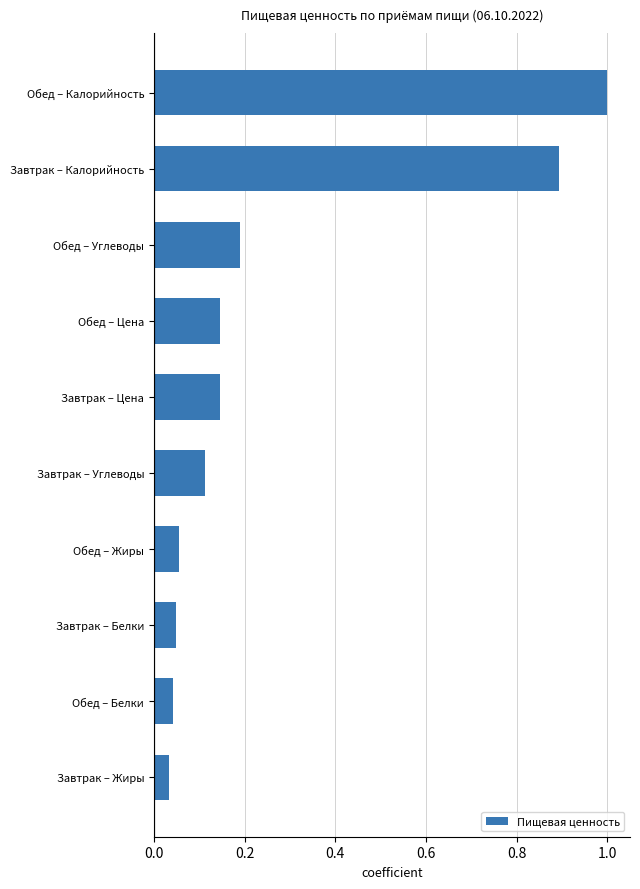

What is the label of the 7th bar from the top?

Обед – Жиры